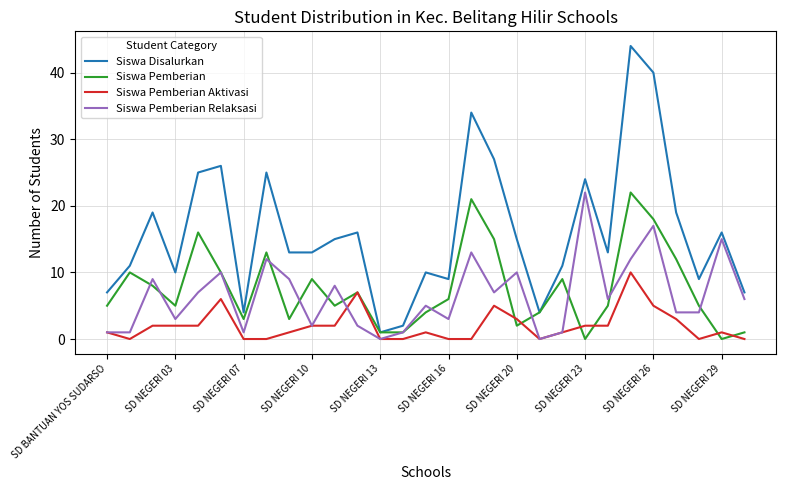

True or false: Siswa Pemberian Relaksasi and Siswa Pemberian cross at least once.

True